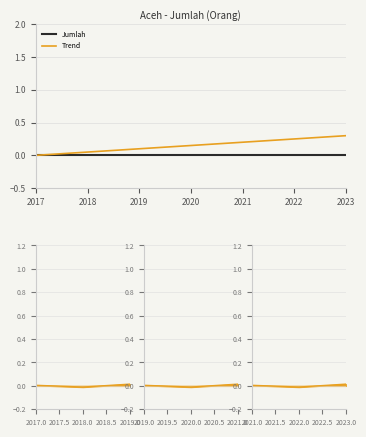

True or false: Jumlah has more than 0 interior local peaks.

False